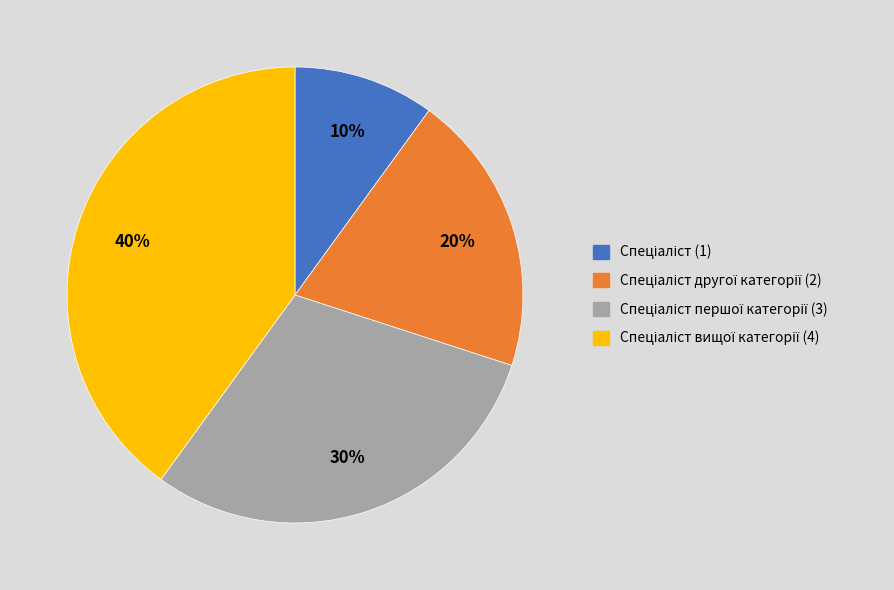

To the nearest percent, what is the difference between the largest and smallest slice percentages?

30%